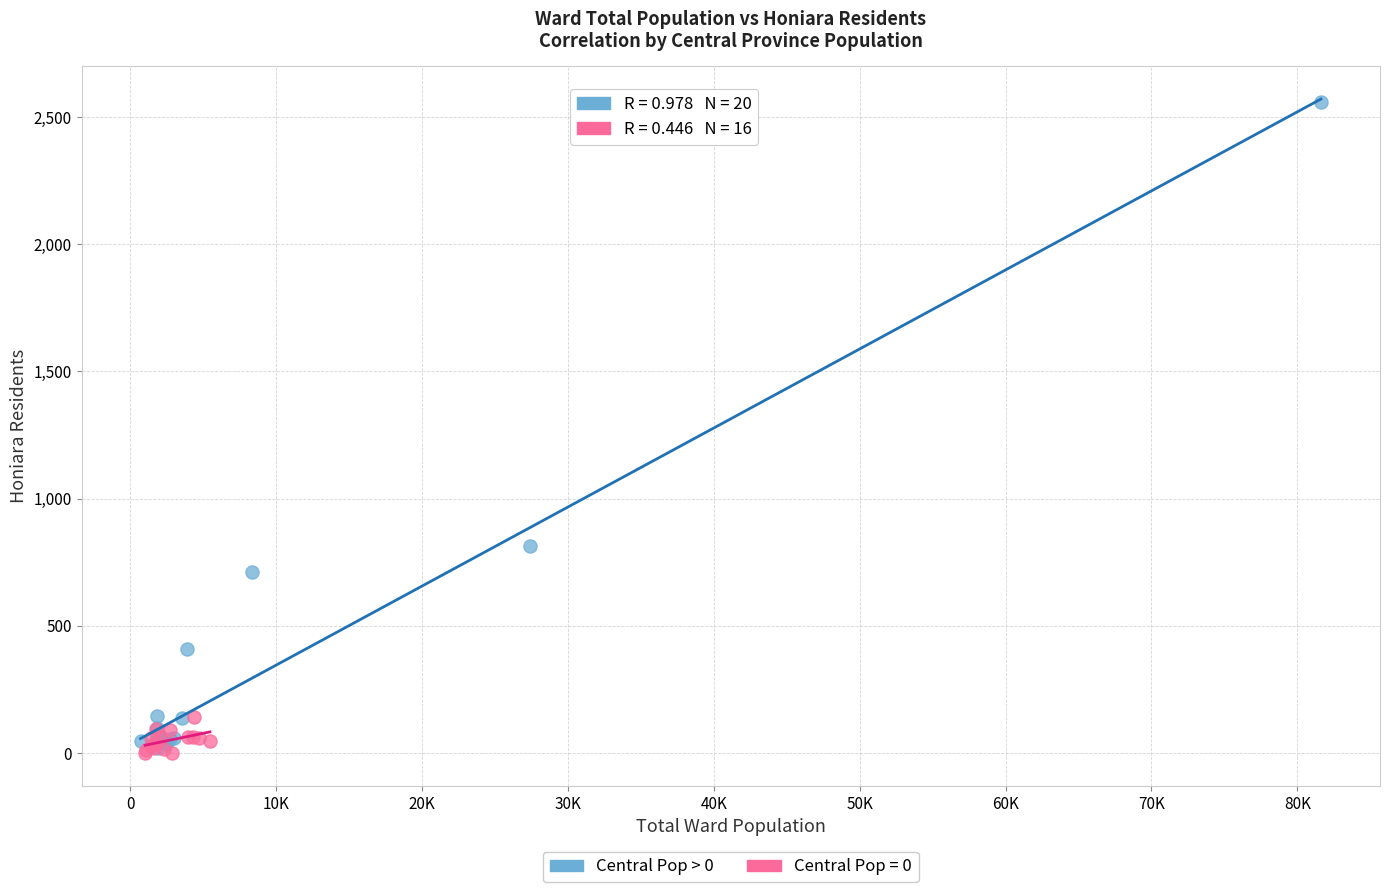

Which series contains the highest Y value?

Central Pop > 0